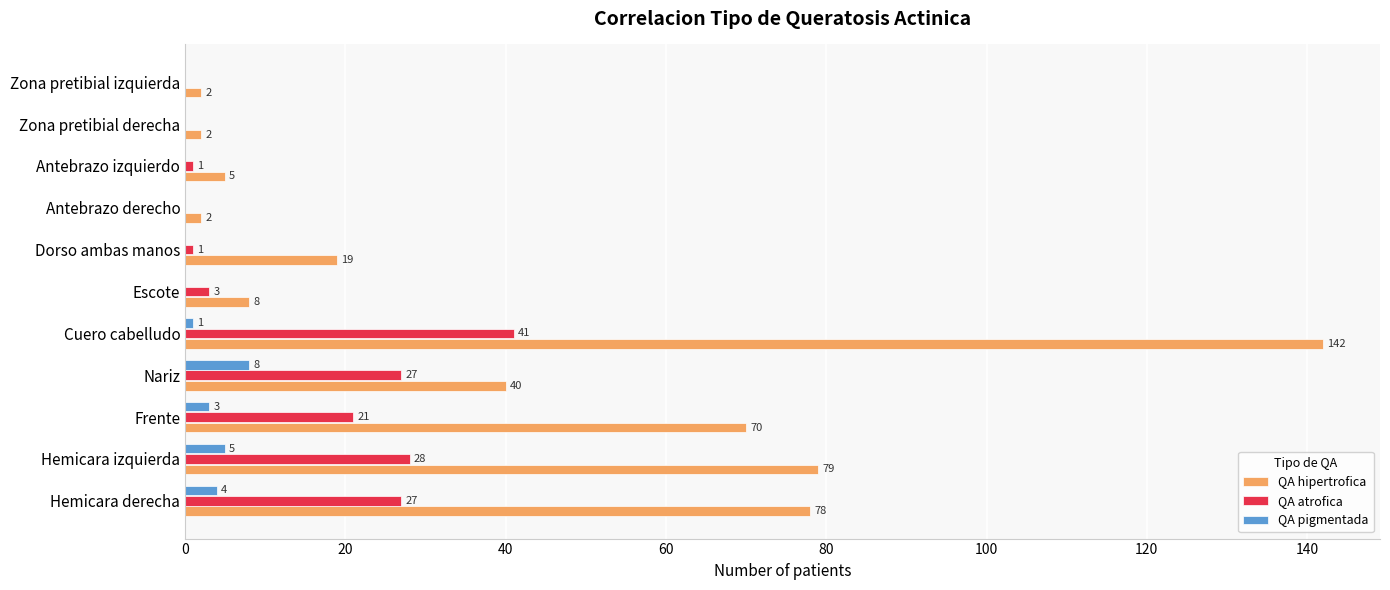

Which series has the largest total across all categories?

QA hipertrofica